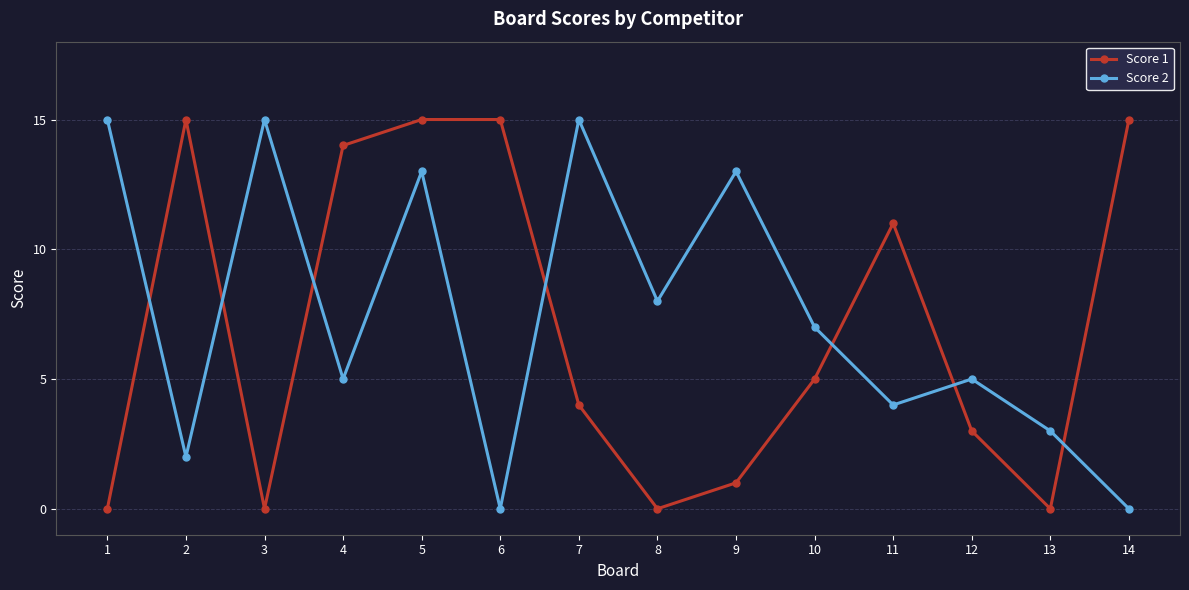

Rank the series at 7 from highest to lowest value.

Score 2, Score 1